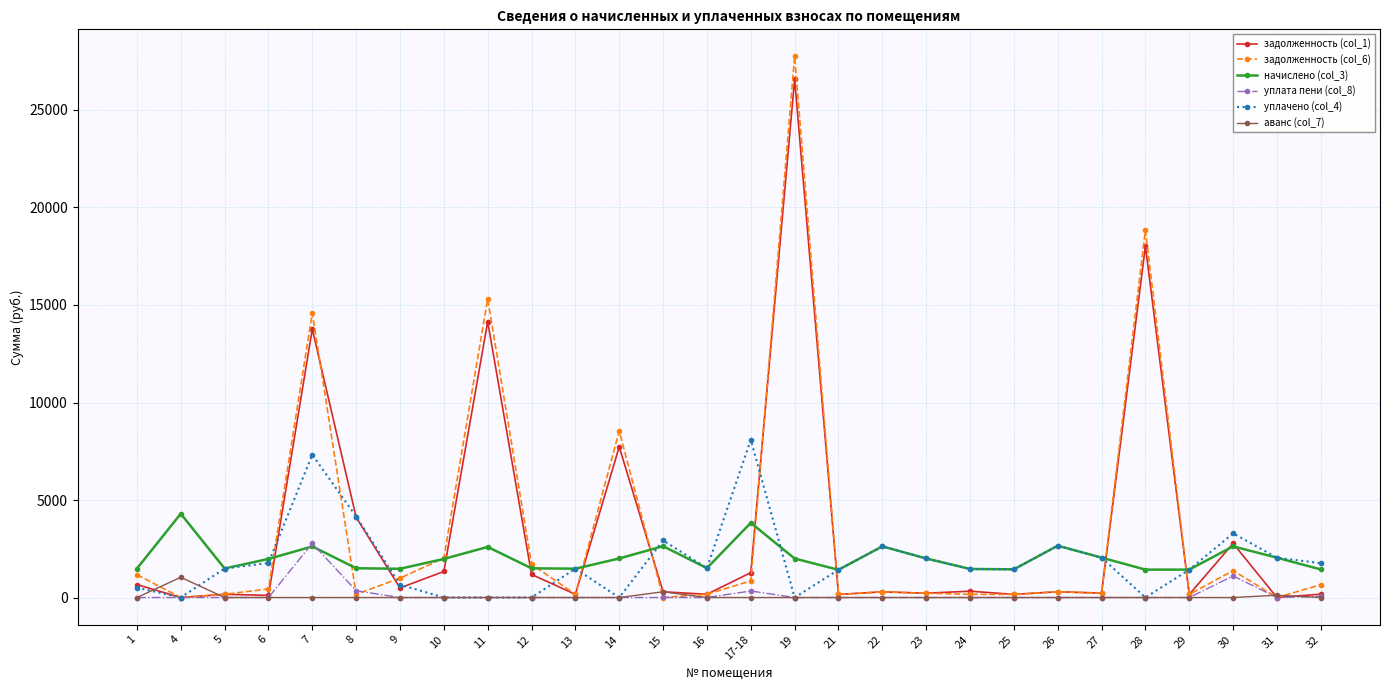

How many distinct data groups are displayed?

6